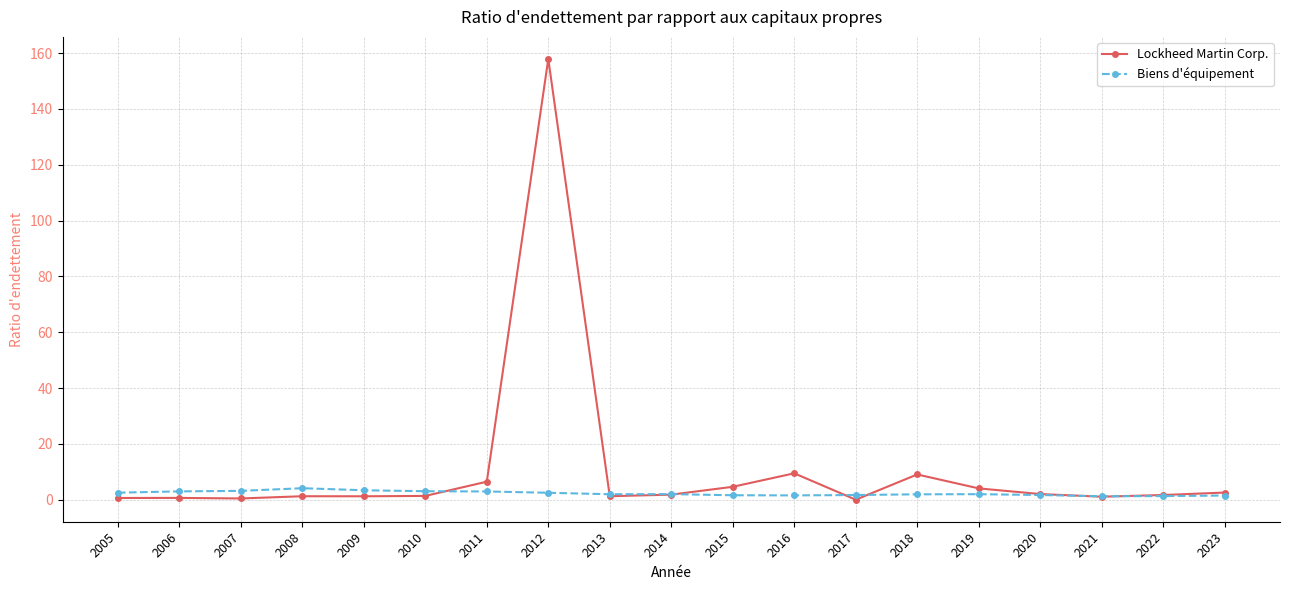

What is the value of the Biens d'équipement point at the 17th from the left?

1.2